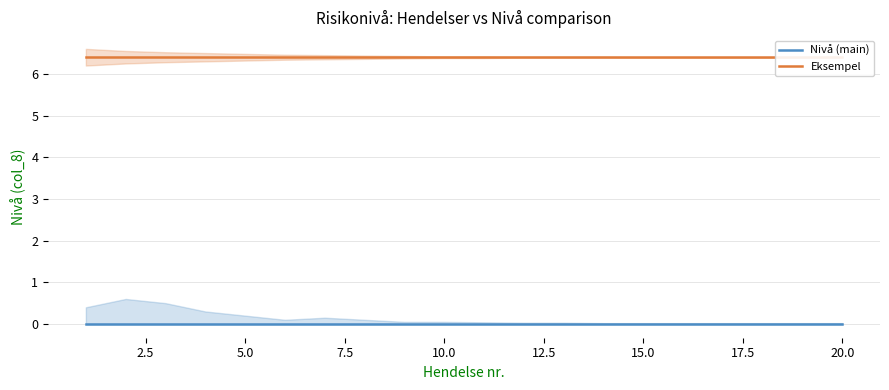

Which has a higher value, 15.0 or 10.0?

15.0